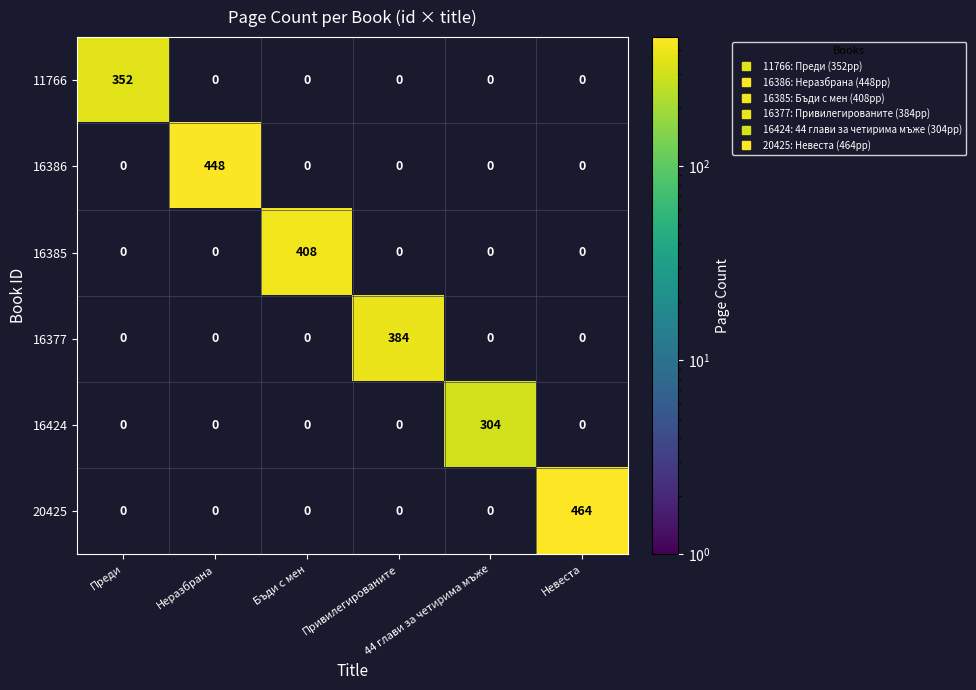

What is the average value of the 11766 series?

59